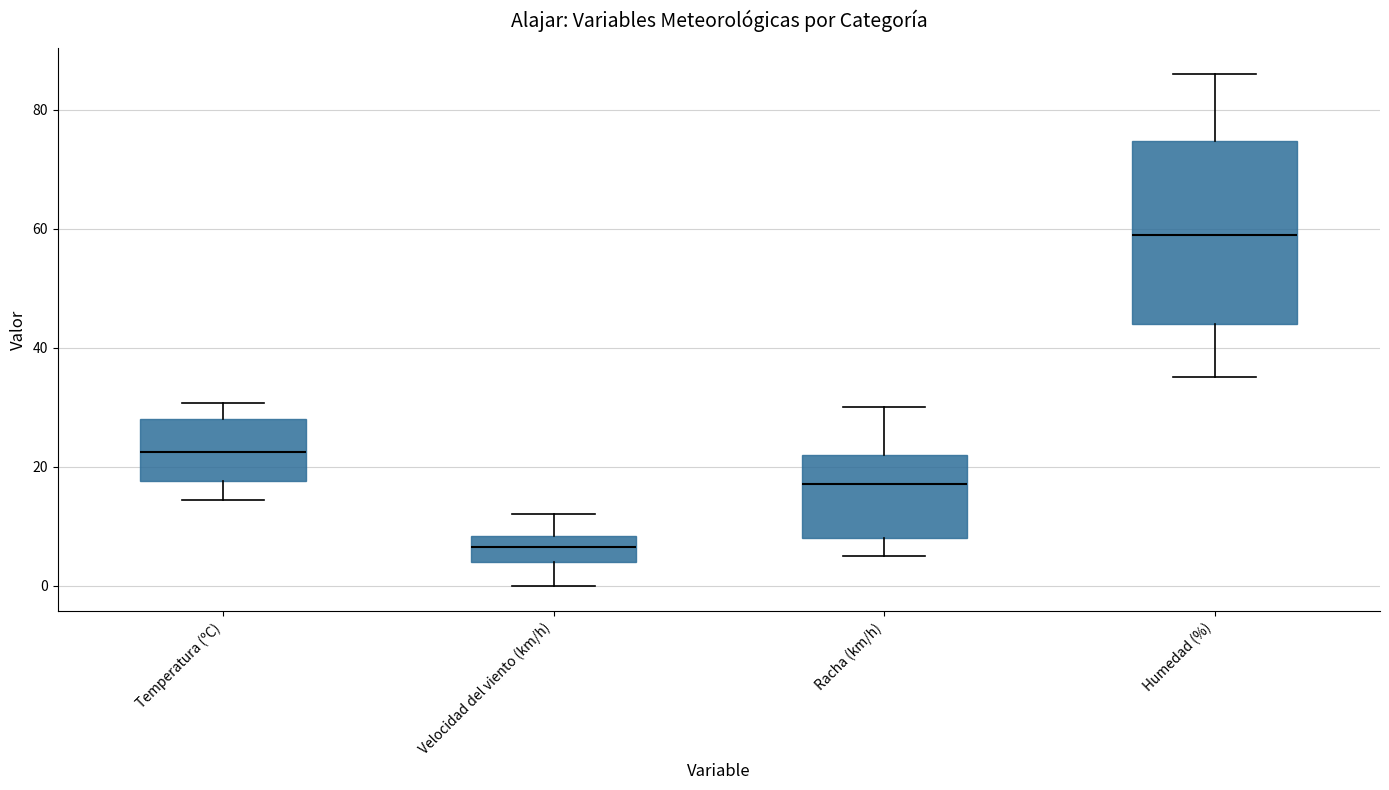

Reading left to right, transcribe this box plot: for each box, give where its median line is, the range the box spans, and where its two whiskers end, as read against the y-axis. The values are not printed on the chart, so give them approximately, as read against the axis.

Temperatura (ºC): median 22, box 18 to 28, whiskers 14 to 30
Velocidad del viento (km/h): median 6, box 4 to 8, whiskers 0 to 12
Racha (km/h): median 18, box 8 to 22, whiskers 6 to 30
Humedad (%): median 60, box 44 to 74, whiskers 36 to 86